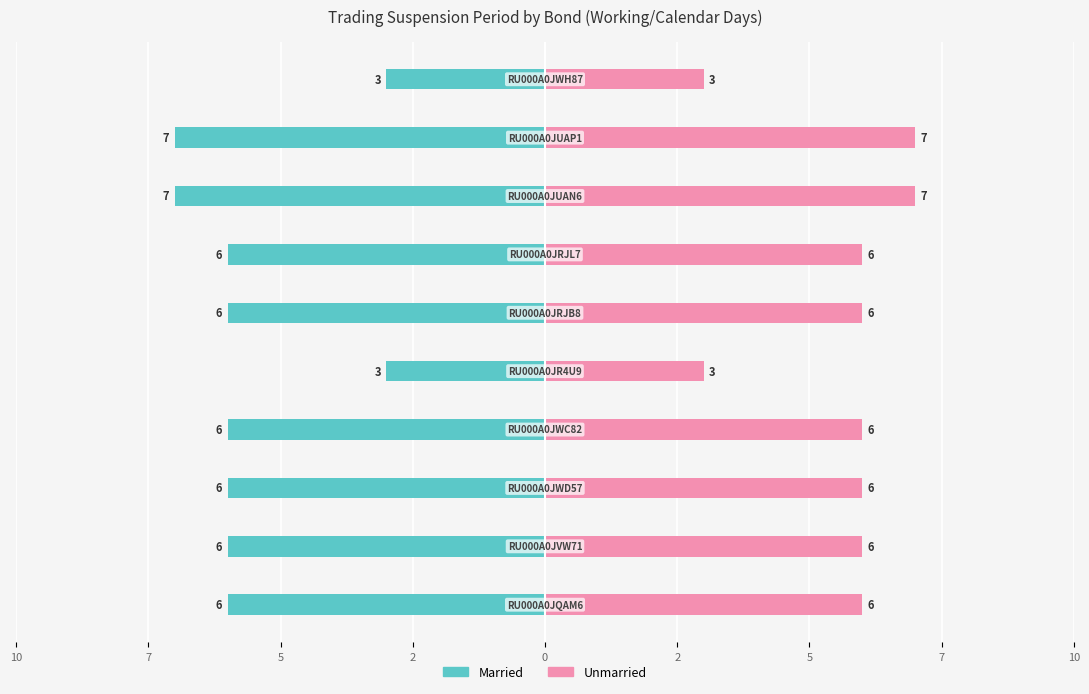

What is the difference between the maximum and second lowest values in the Married series?

4